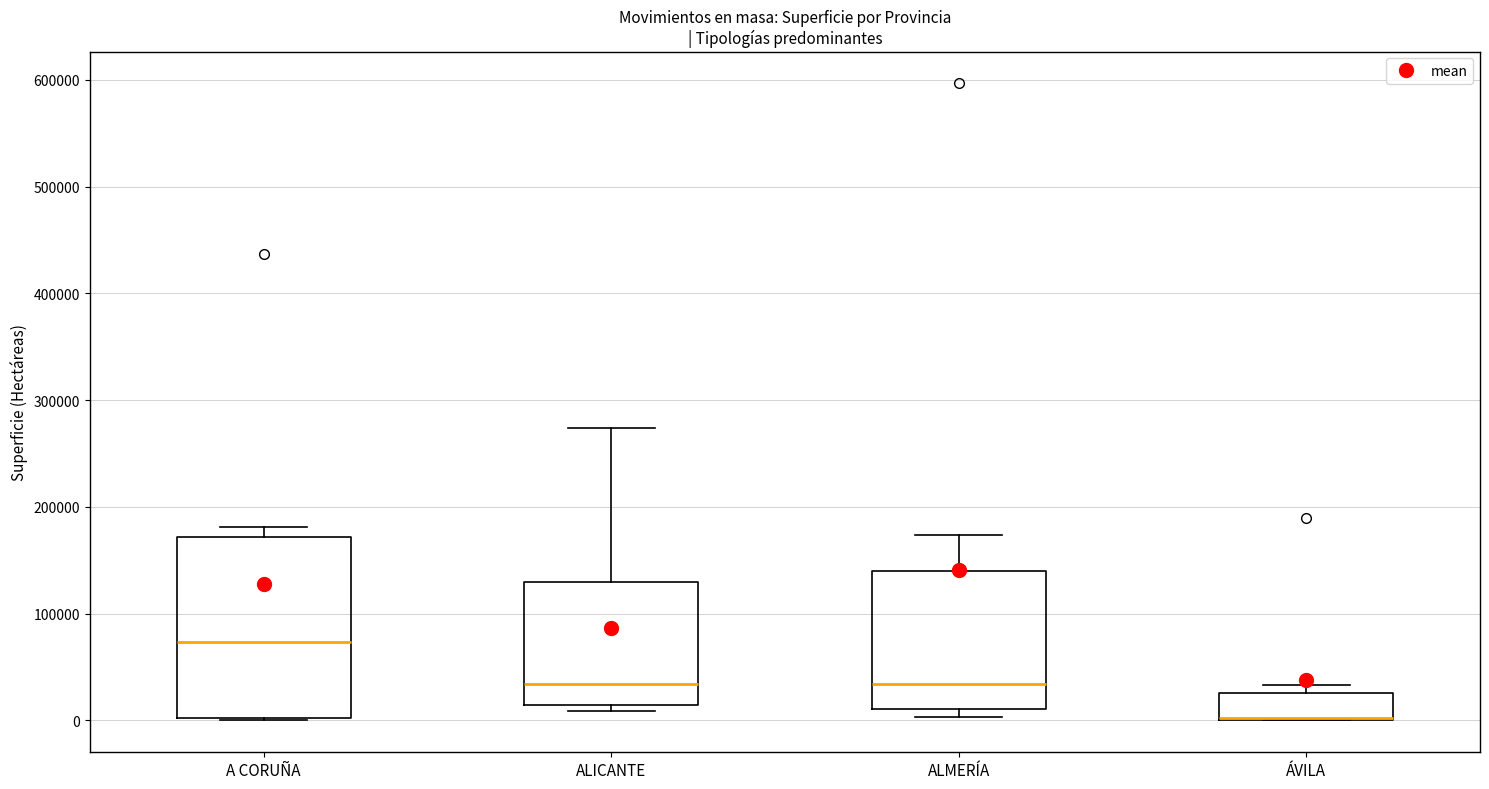

Where does the upper whisker of the box for ALICANTE end on the y-axis? The values are not printed on the chart, so give them approximately, as read against the axis.

270000